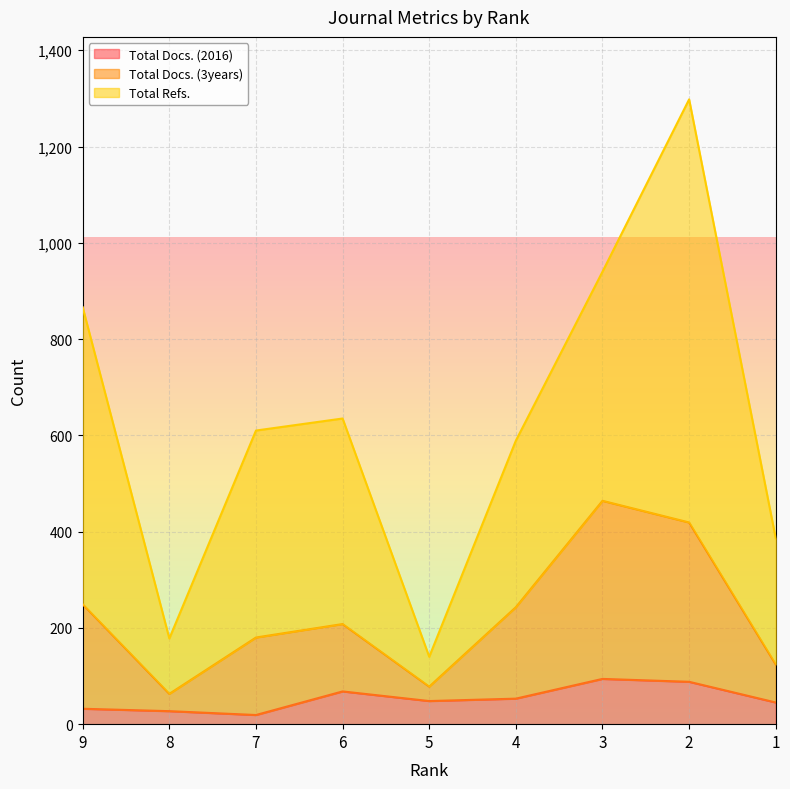

The Total Docs. (2016) series shows 19 at 7. True or false?

True